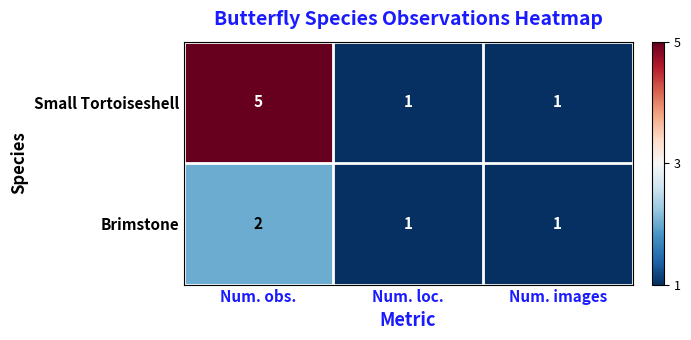

Rank the series by their average value, from lowest to highest.

Brimstone, Small Tortoiseshell